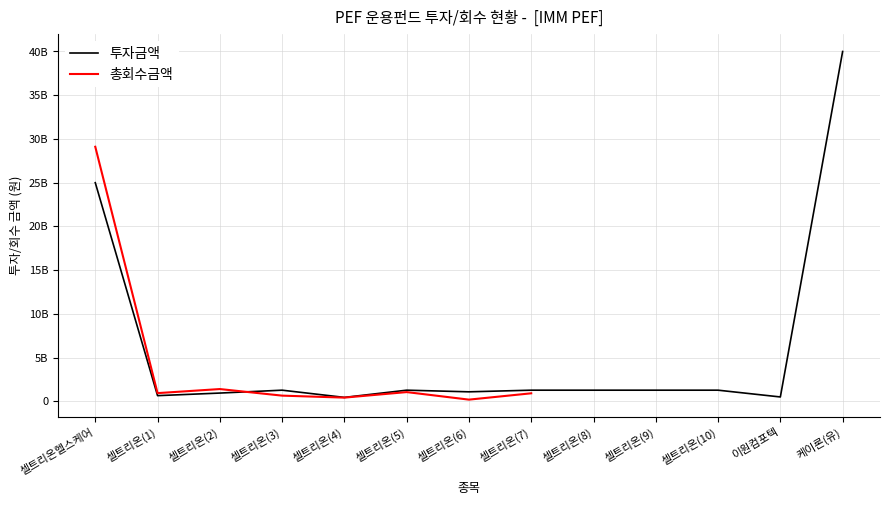

At which label is 회수원금 closest to 20000000000?

셀트리온헬스케어